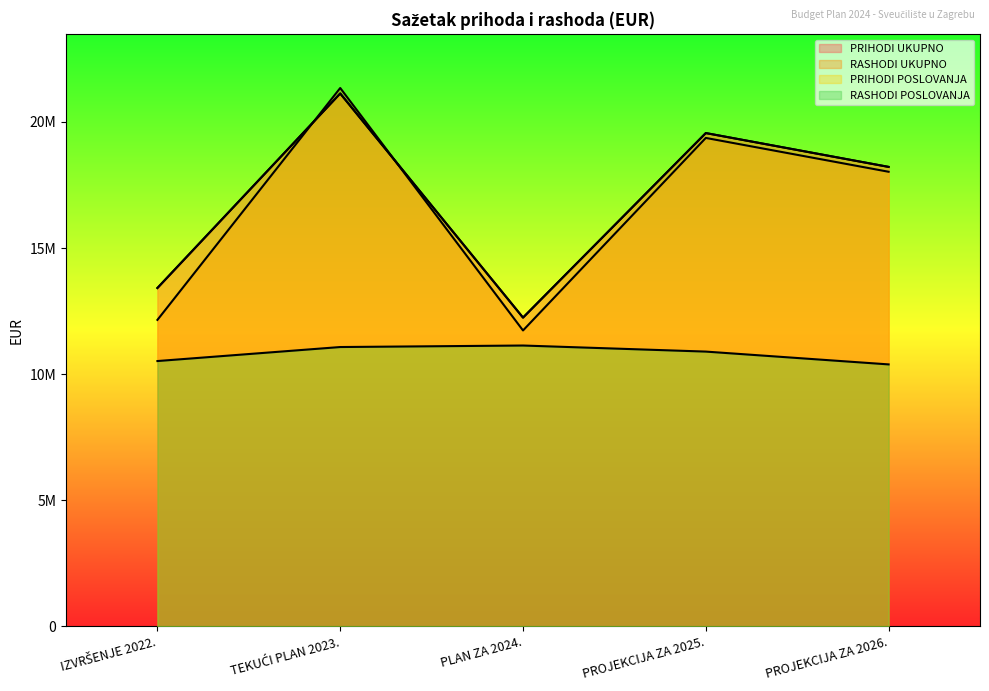

What is the difference between the RASHODI UKUPNO values at IZVRŠENJE 2022. and PROJEKCIJA ZA 2026.?

5874405